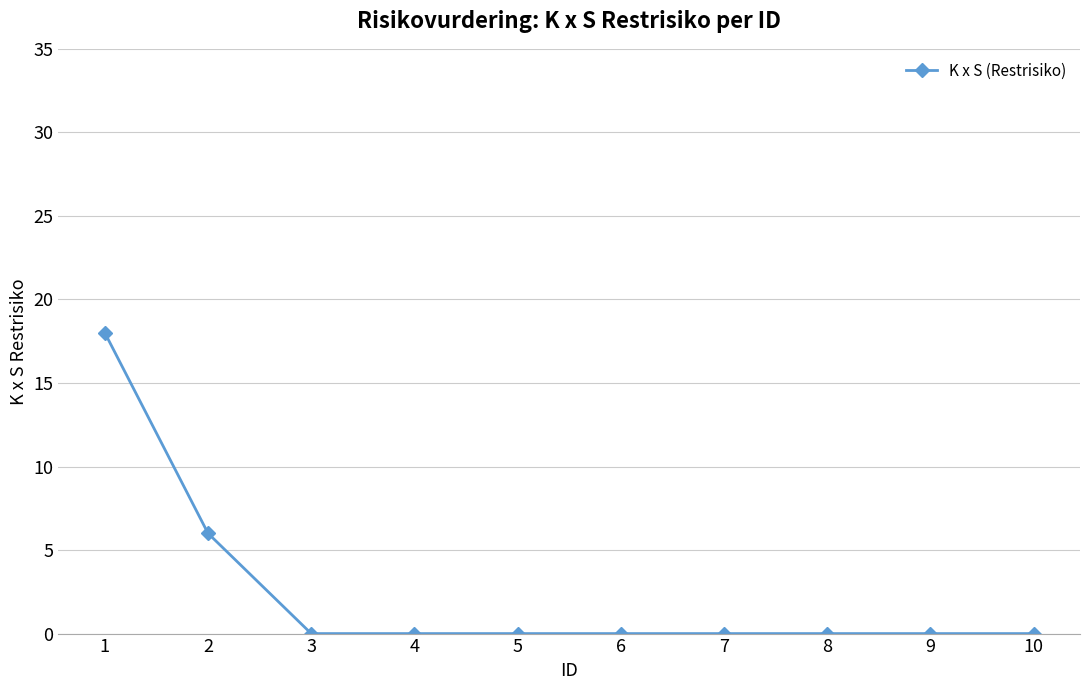

What is the difference between the values at 1 and 3?

18